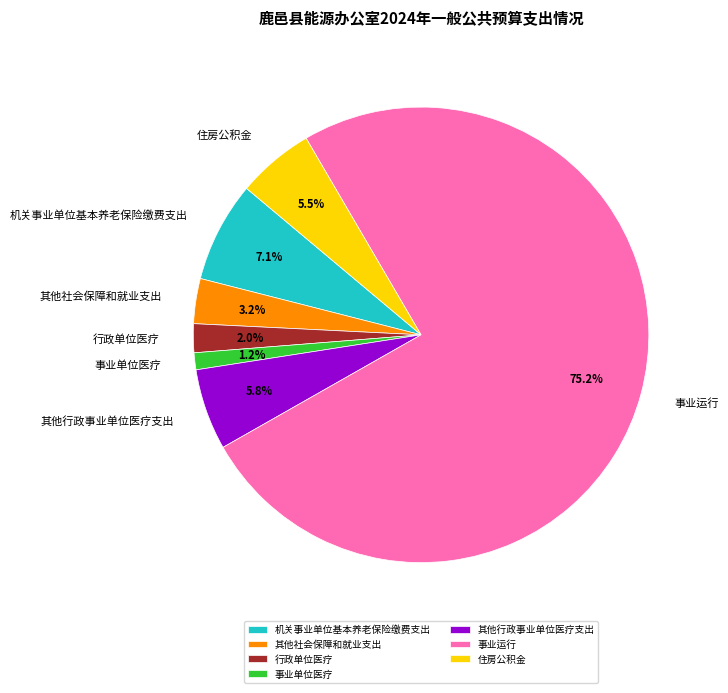

What is the smallest slice in the pie chart?

事业单位医疗